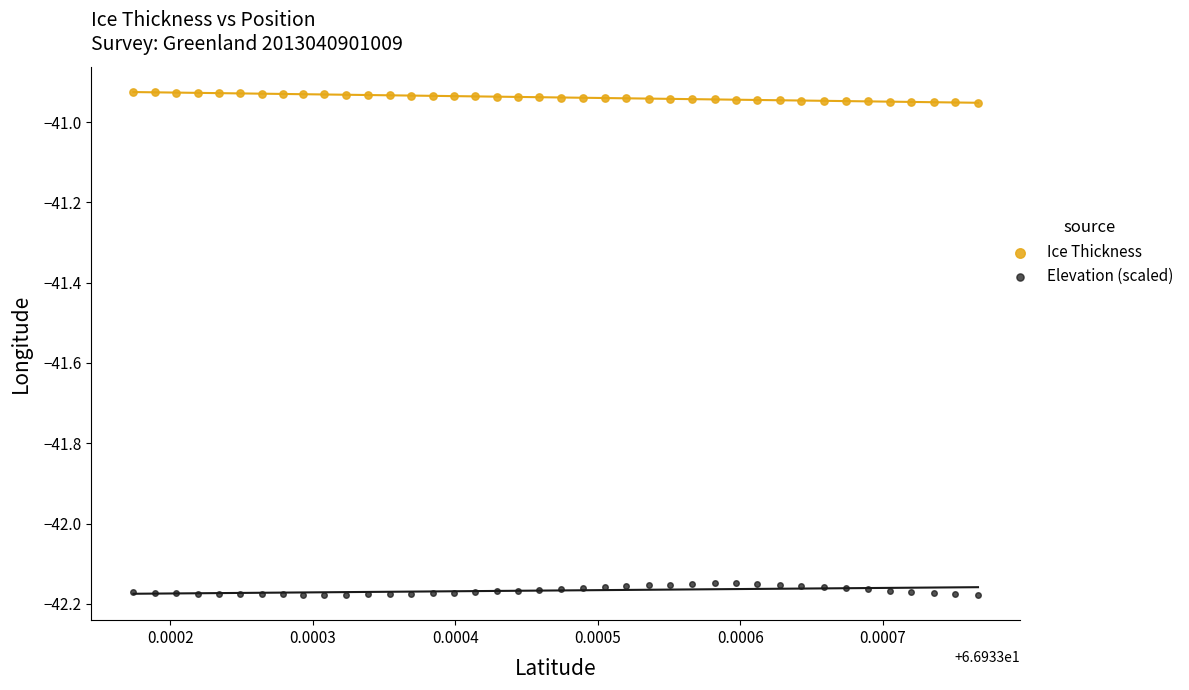

Which series reaches the minimum Y coordinate?

Elevation (scaled)